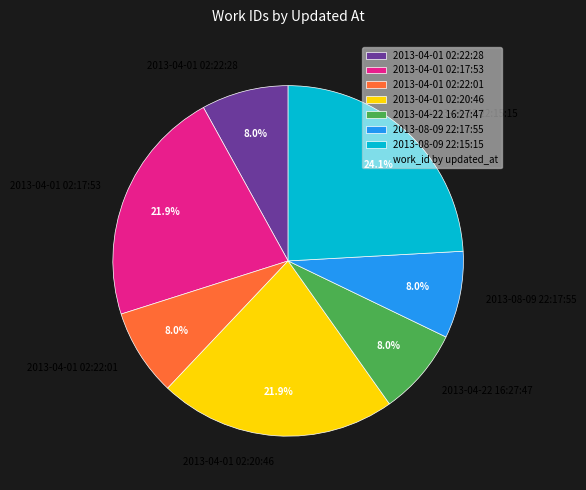

How many slices are in this pie chart?

7